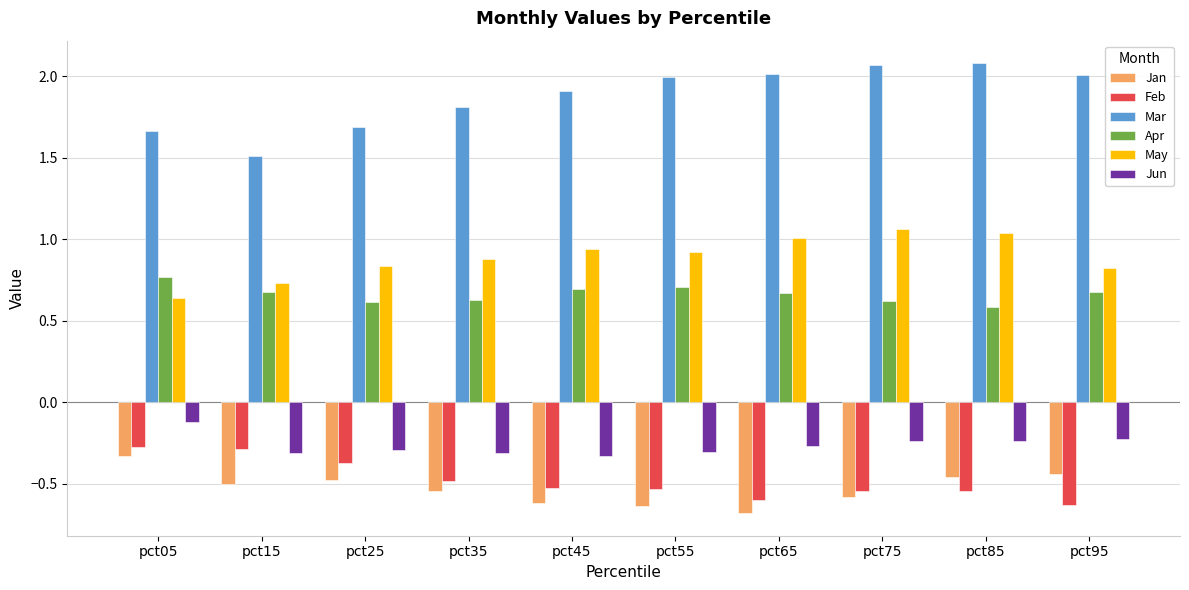

What is the difference between the maximum and minimum values in the Feb series?

0.4